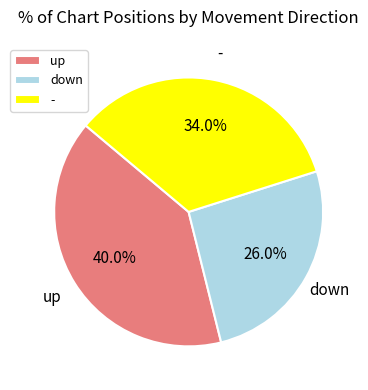

Is the sum of up and - greater than half?

Yes